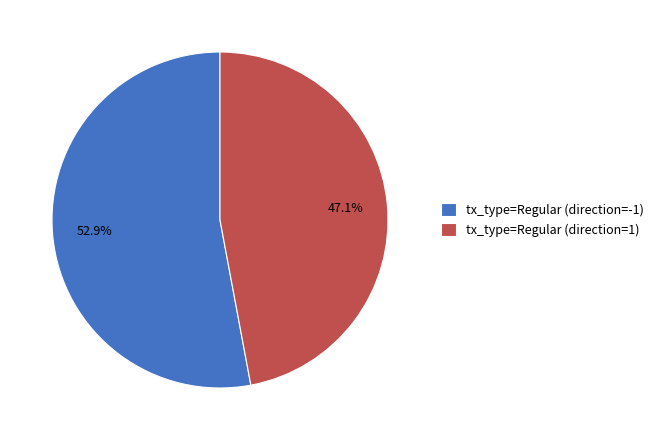

To the nearest percent, what portion does tx_type=Regular (direction=1) represent?

47%